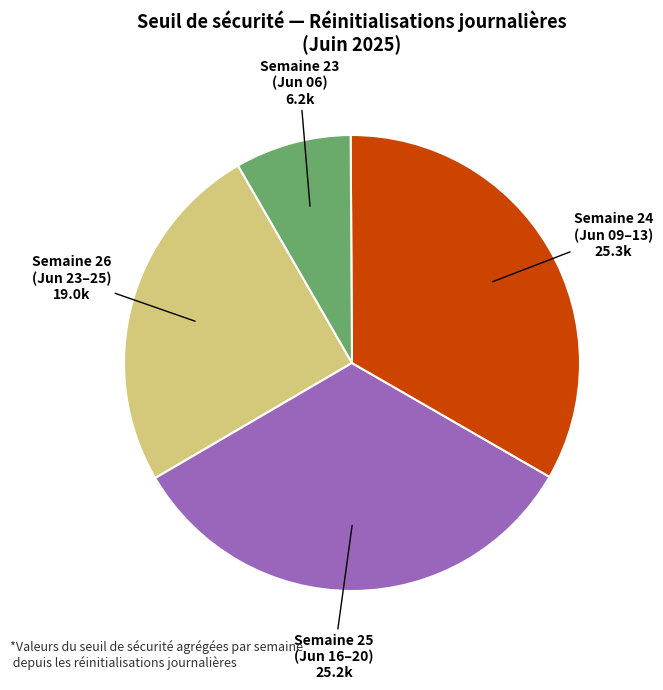

Which has a higher value, Semaine 23 (Jun 06) or Semaine 24 (Jun 09–13)?

Semaine 24 (Jun 09–13)